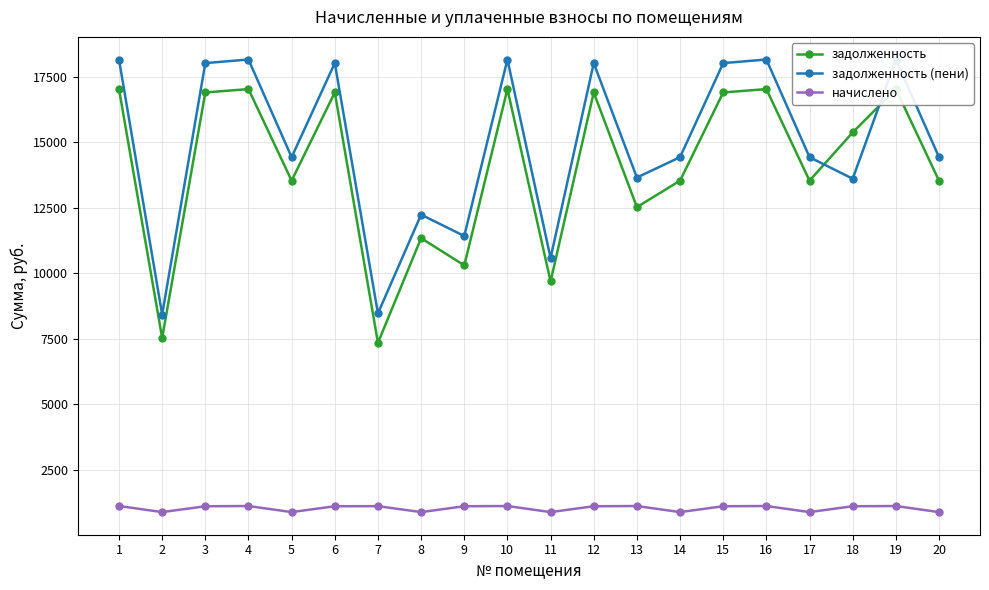

What is the lowest value of the начислено series?

896.4